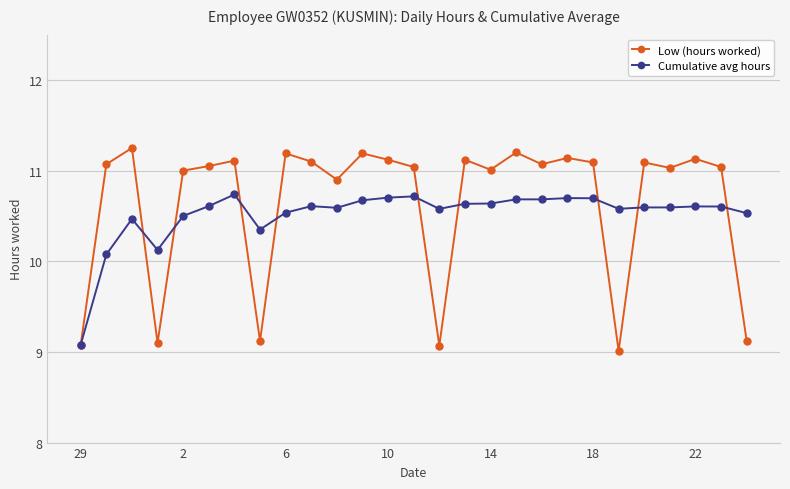

How many lines are shown in the chart?

2